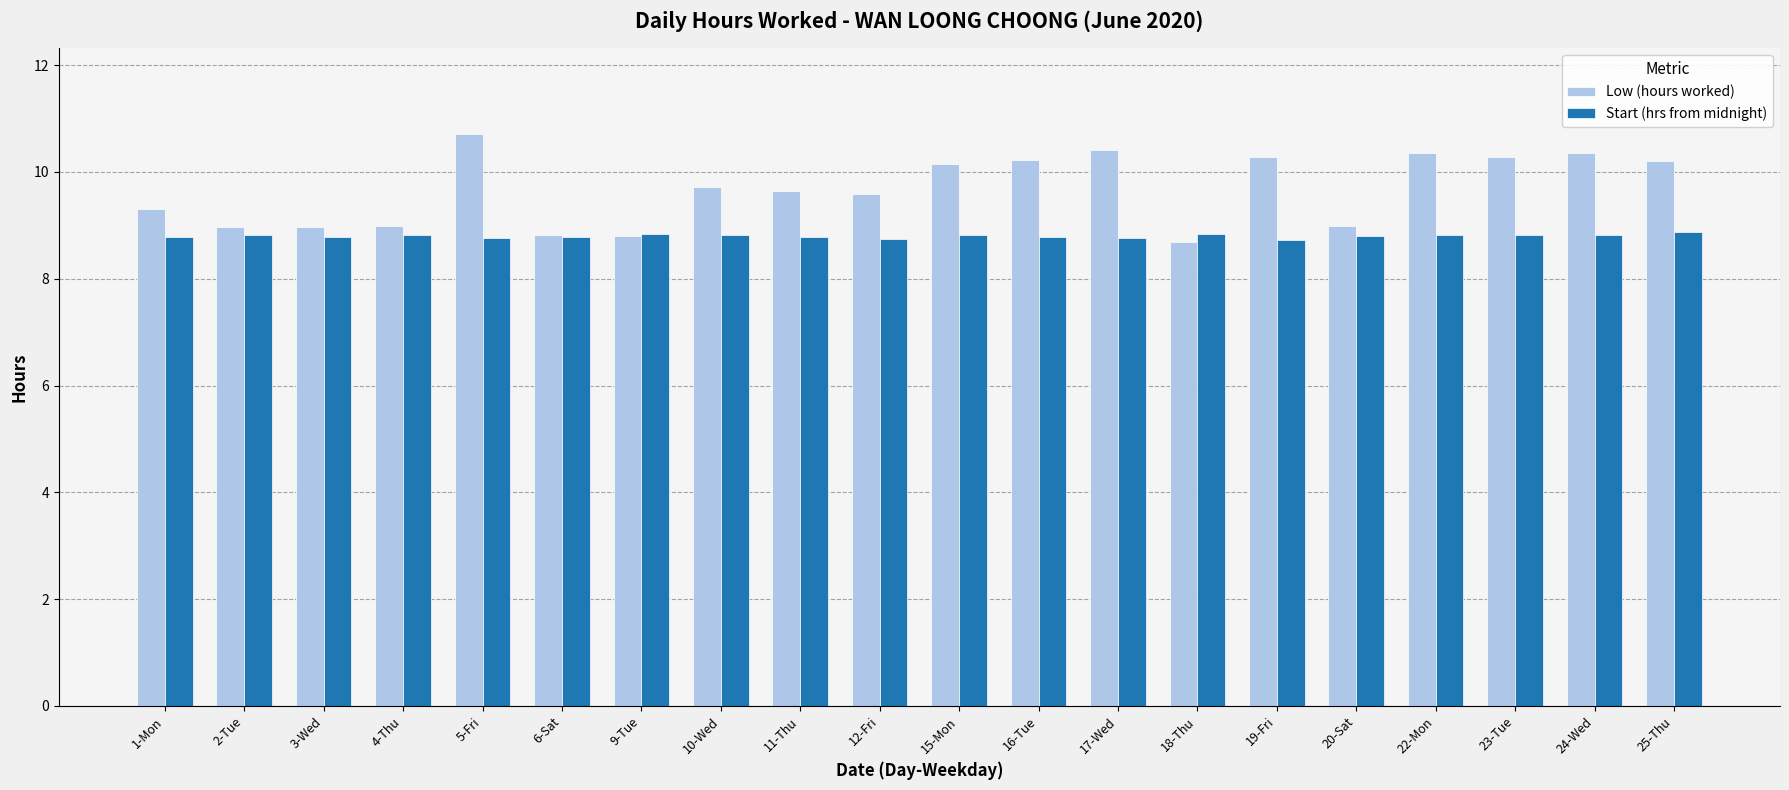

Where does the Low (hours worked) series first go above 9?

1-Mon